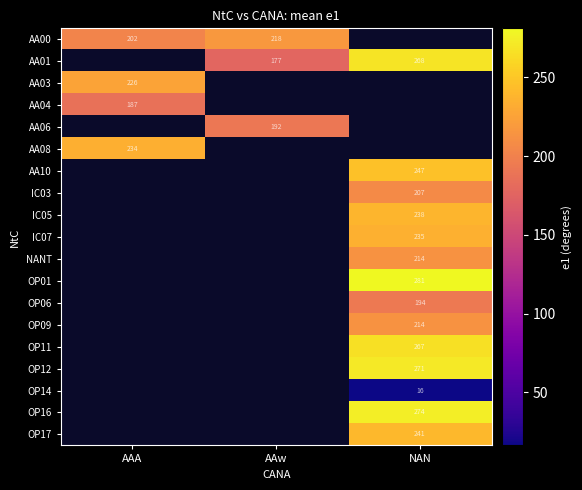

The AA03 series shows 93.7 at AAA. True or false?

False